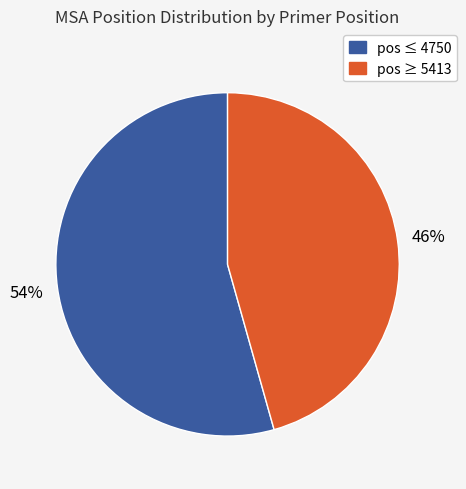

Is there a majority slice in this chart?

Yes